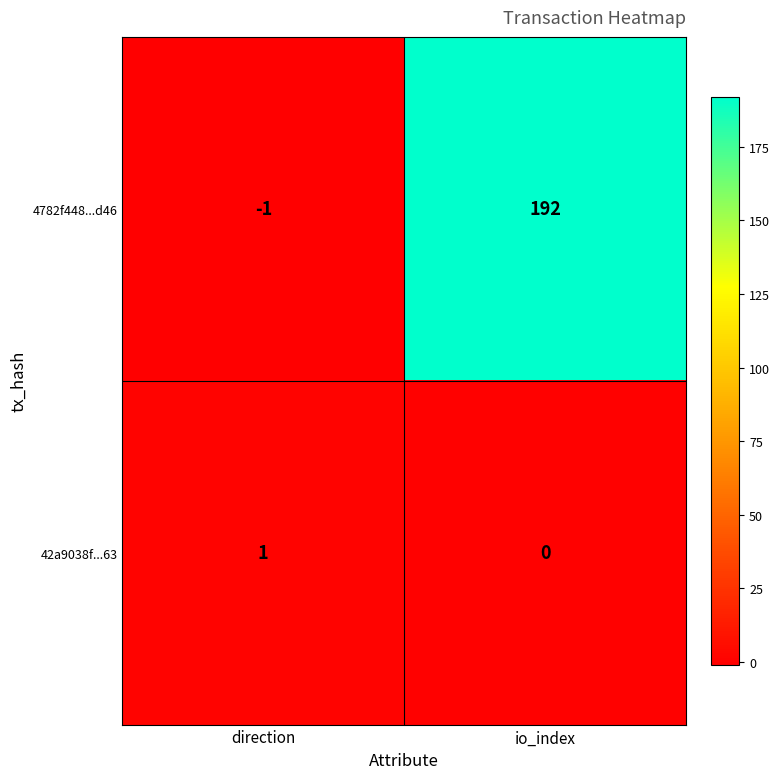

Rank the series by their average value, from highest to lowest.

4782f448...d46, 42a9038f...63